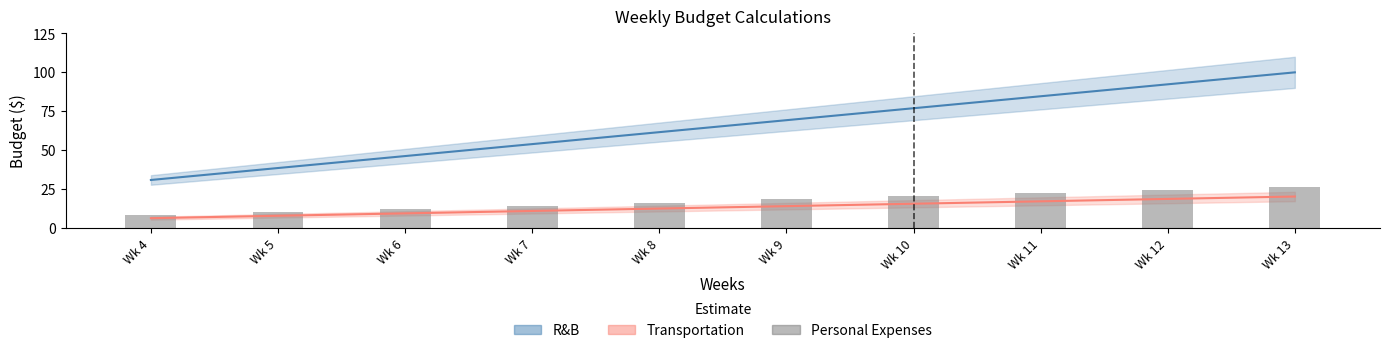

What is the value of the 6th bar from the left?

18.3